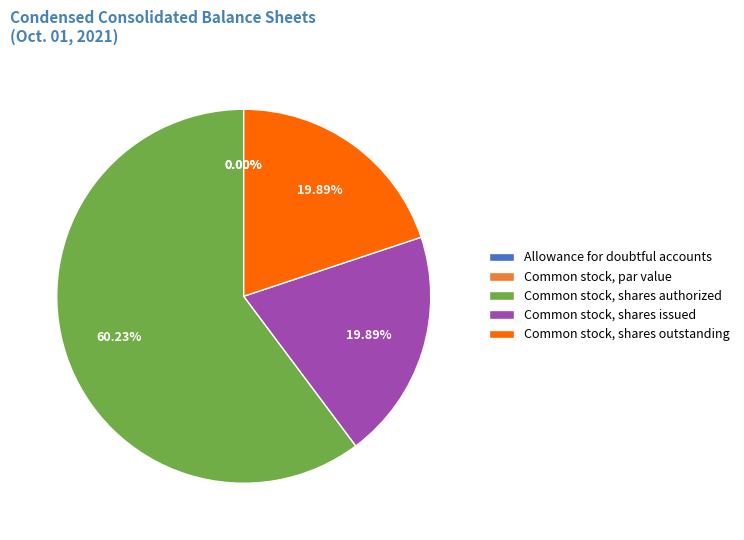

The Common stock, shares issued slice represents 8% of the pie. True or false?

False